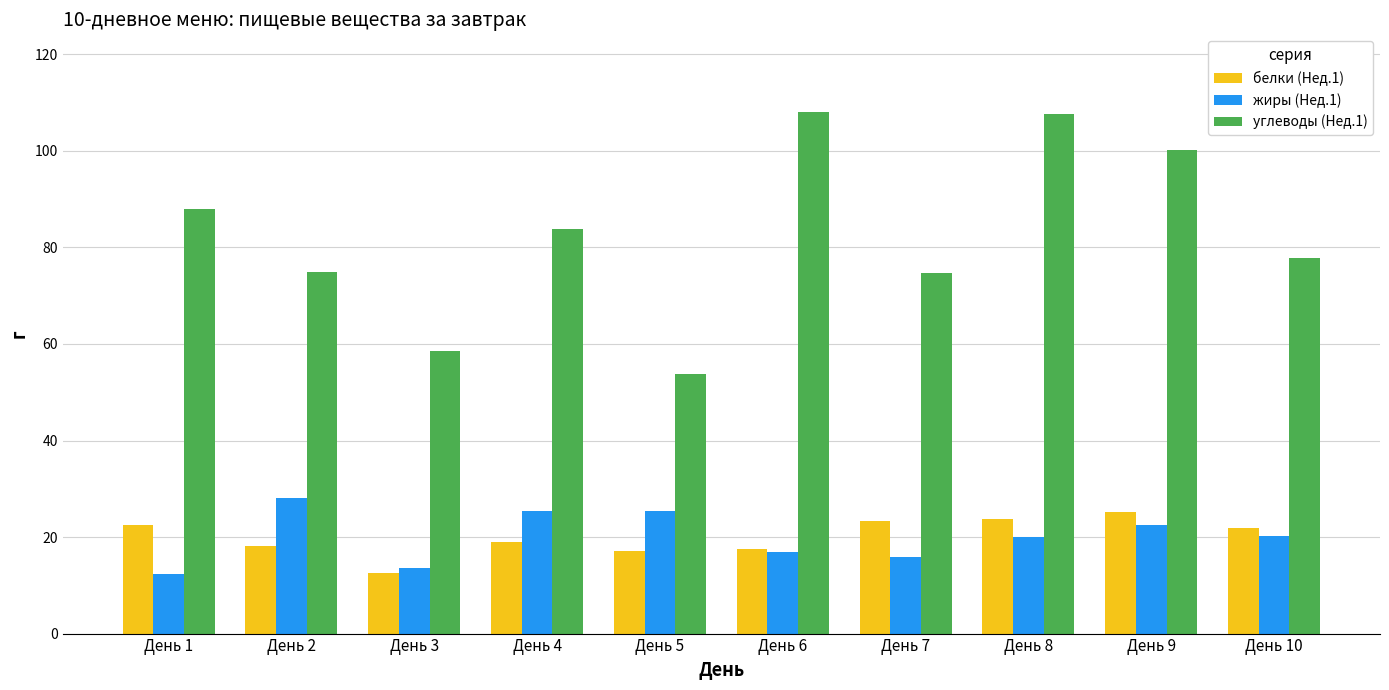

How many bars are there in total?

30